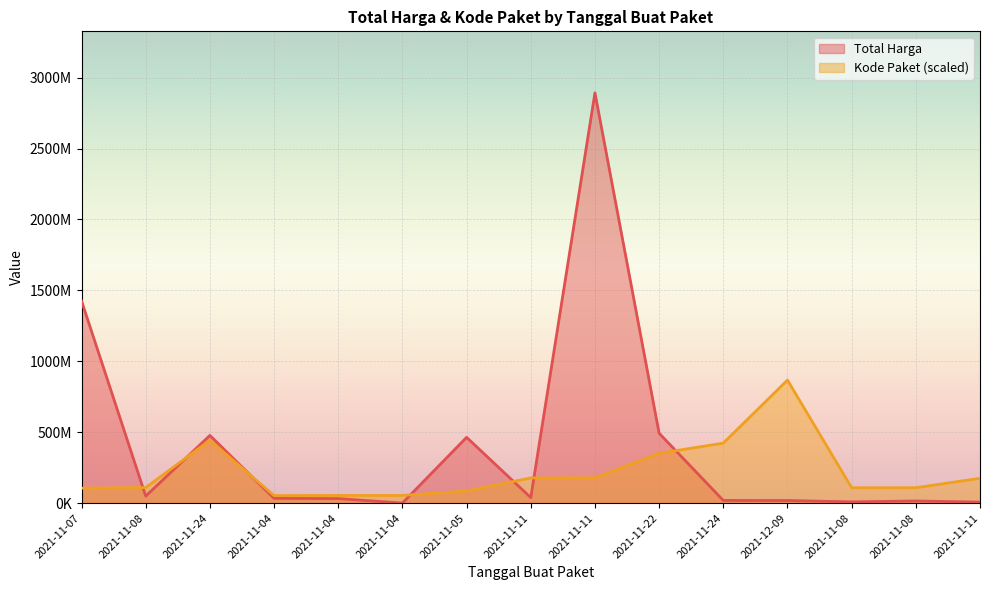

How many distinct data groups are displayed?

2